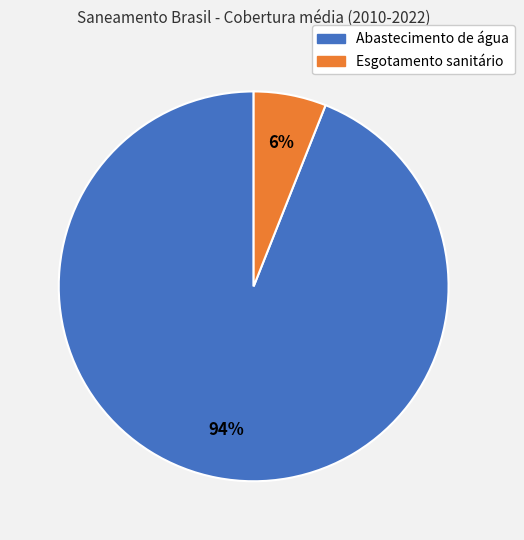

To the nearest percent, what is the average slice percentage?

50%